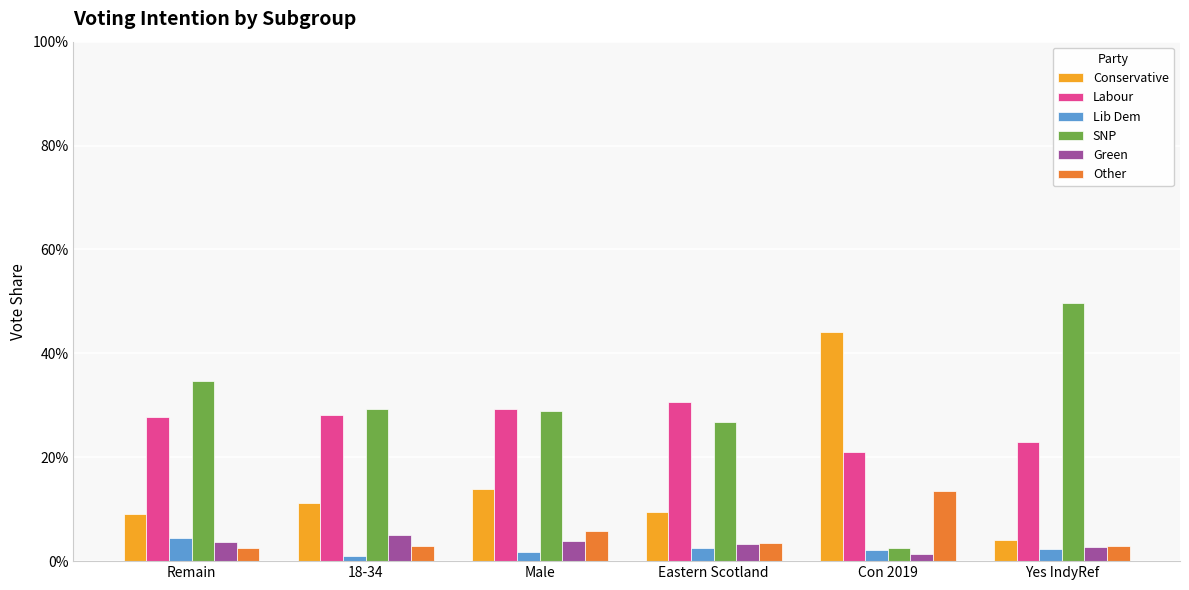

What position from the right is Eastern Scotland?

3